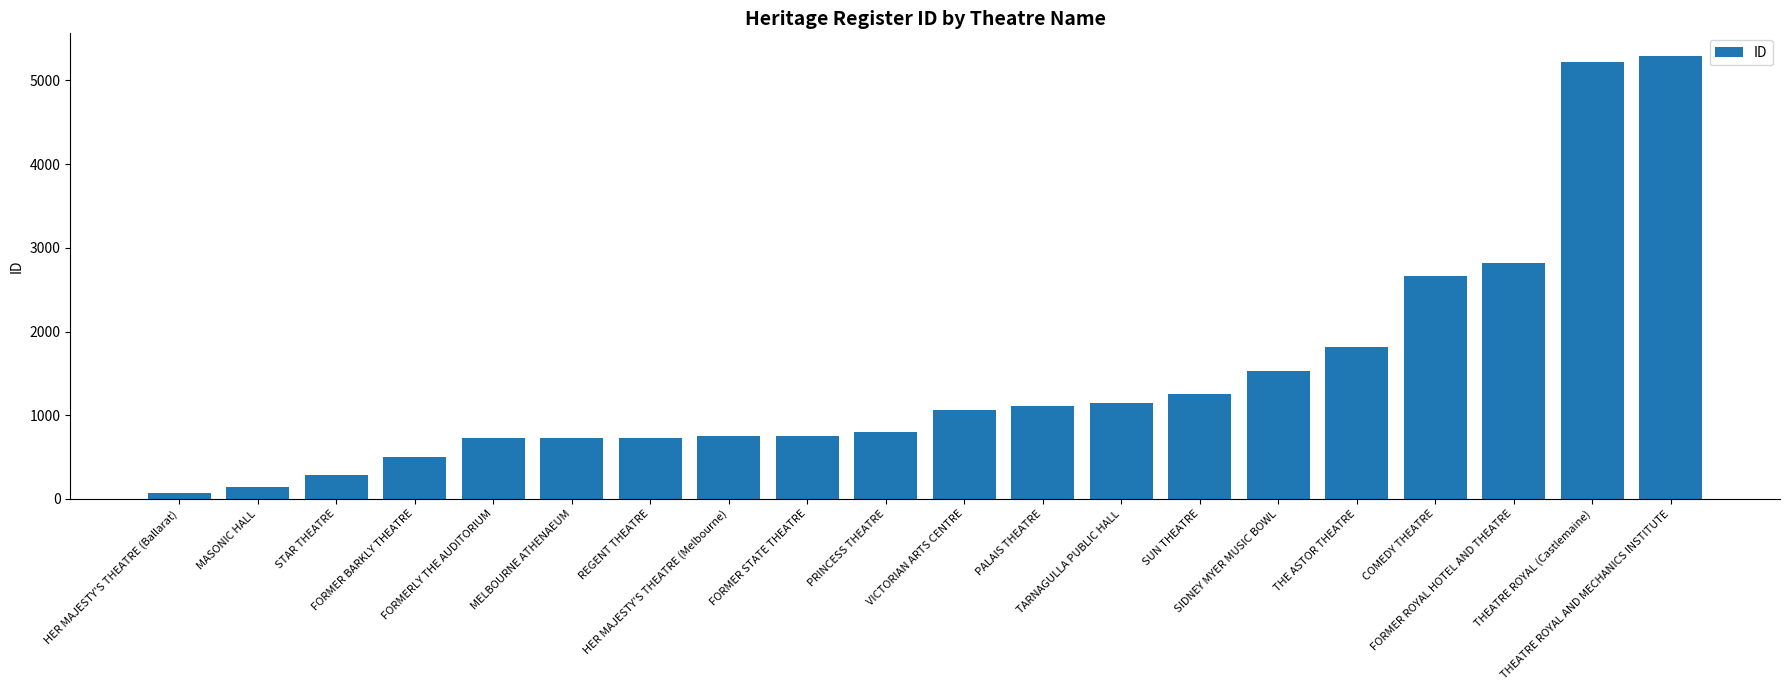

What is the change in value from FORMER STATE THEATRE to THE ASTOR THEATRE?

+1065